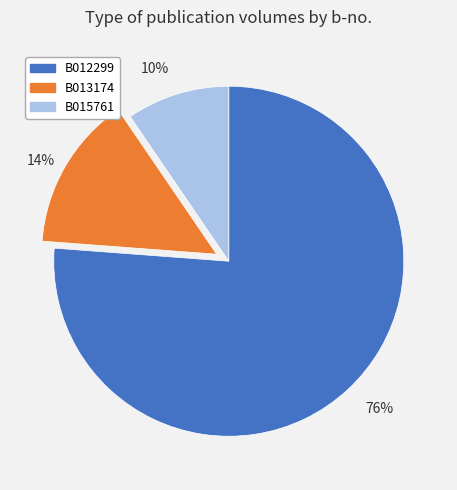

What percentage is the B013174 slice, to the nearest percent?

14%